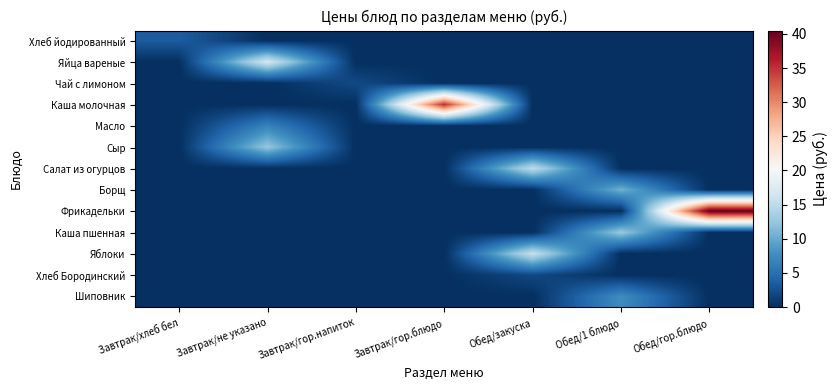

Which series has the largest total across all categories?

Фрикадельки